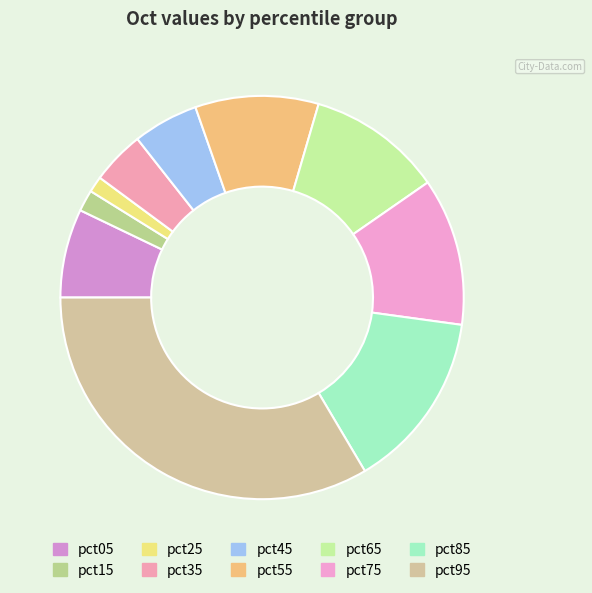

Count the number of slices in the pie.

10